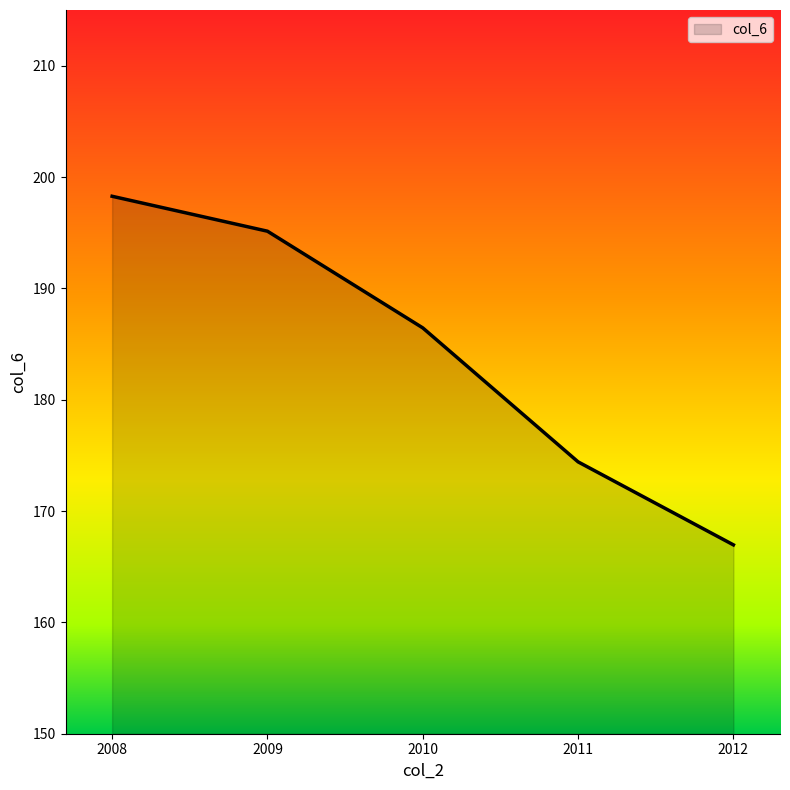

The value at 2012 is 255.6. True or false?

False